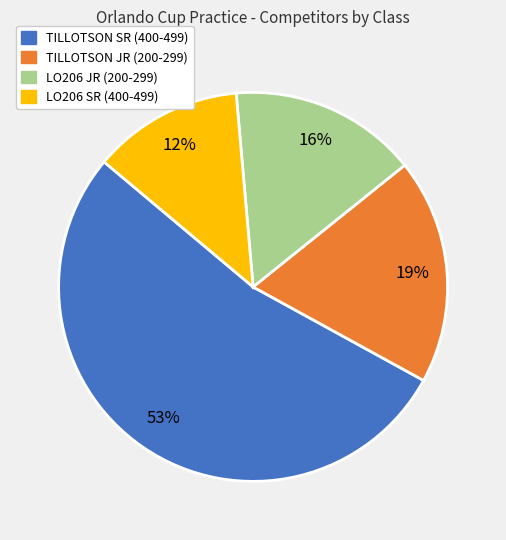

To the nearest percent, what percentage of the pie is TILLOTSON SR (400-499)?

53%